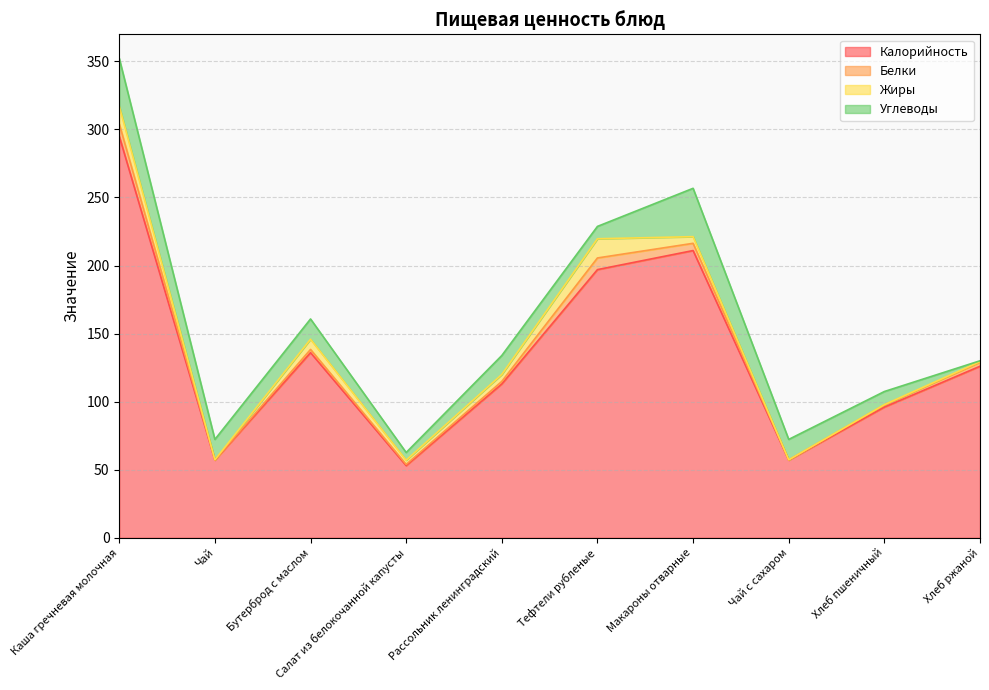

What is the average value of the Калорийность series?

134.1